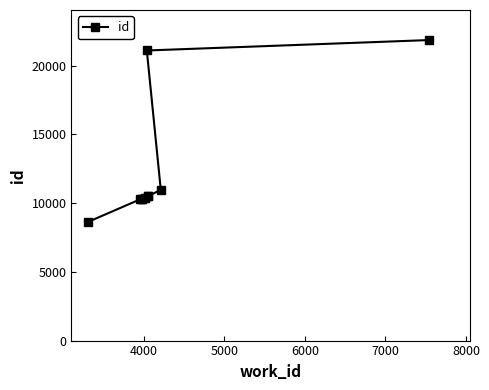

What is the difference between the maximum and second lowest values?

11537